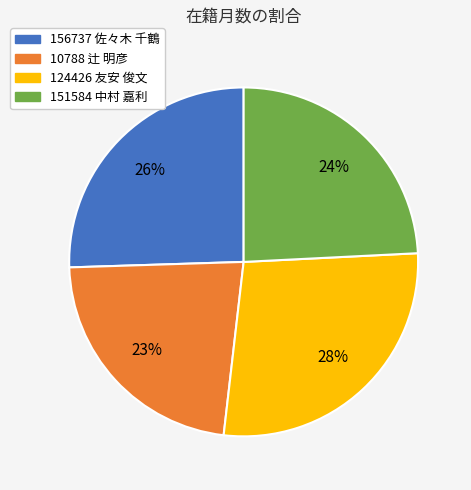

The 151584 中村 嘉利 slice represents 24% of the pie. True or false?

True